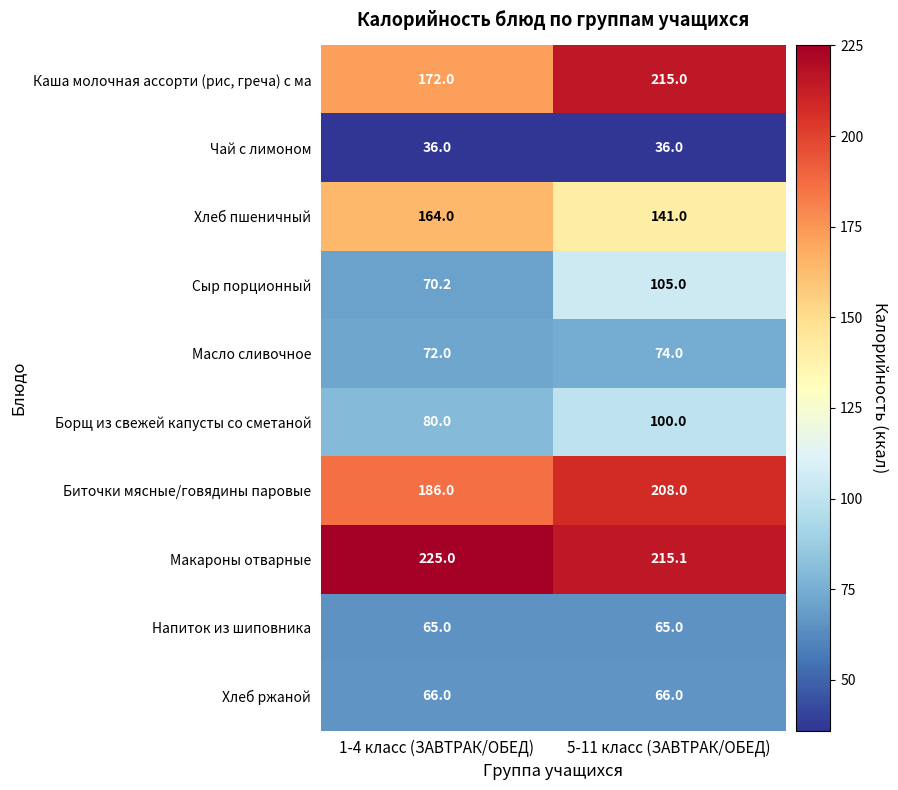

What is the sum of all Сыр порционный values?

175.2